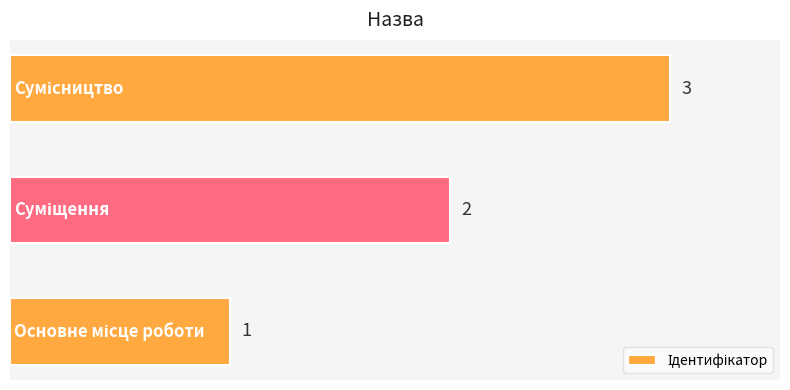

Count the values in the range 1 to 3.

3